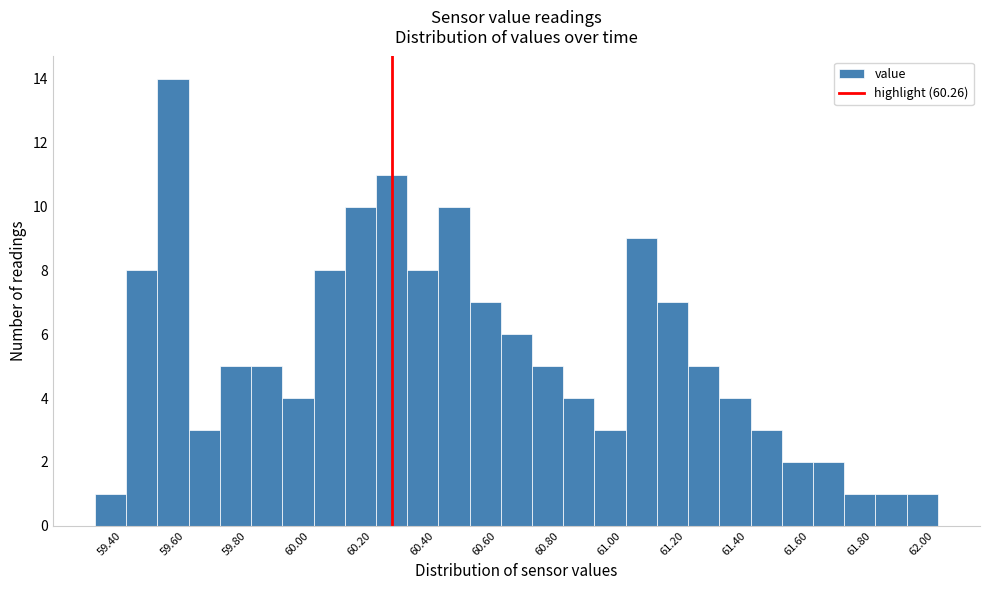

Over which range of the x-axis is the bar tallest?

59.51 to 59.61